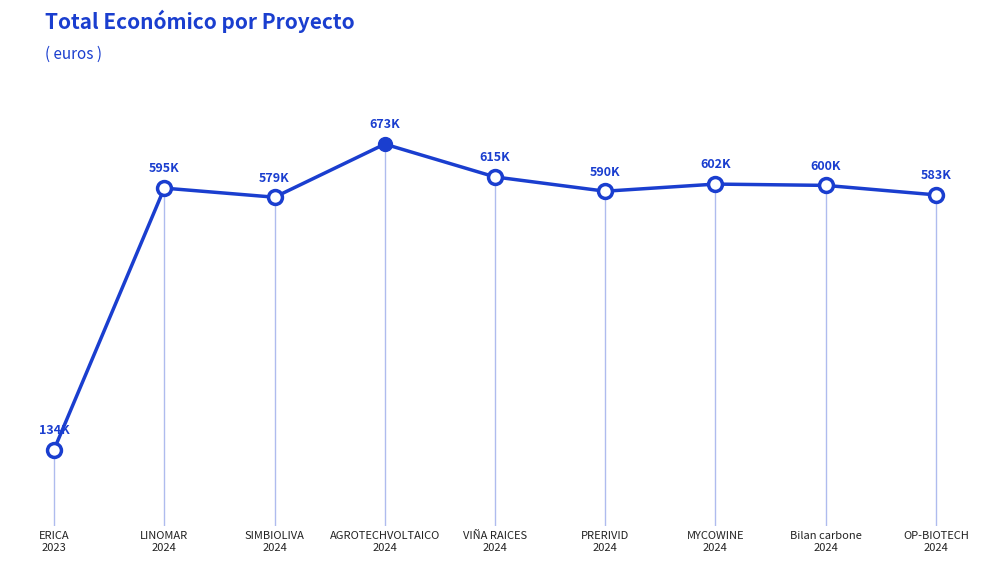

Rank the categories by value from lowest to highest.

ERICA
2023, SIMBIOLIVA
2024, OP-BIOTECH
2024, PRERIVID
2024, LINOMAR
2024, Bilan carbone
2024, MYCOWINE
2024, VIÑA RAICES
2024, AGROTECHVOLTAICO
2024